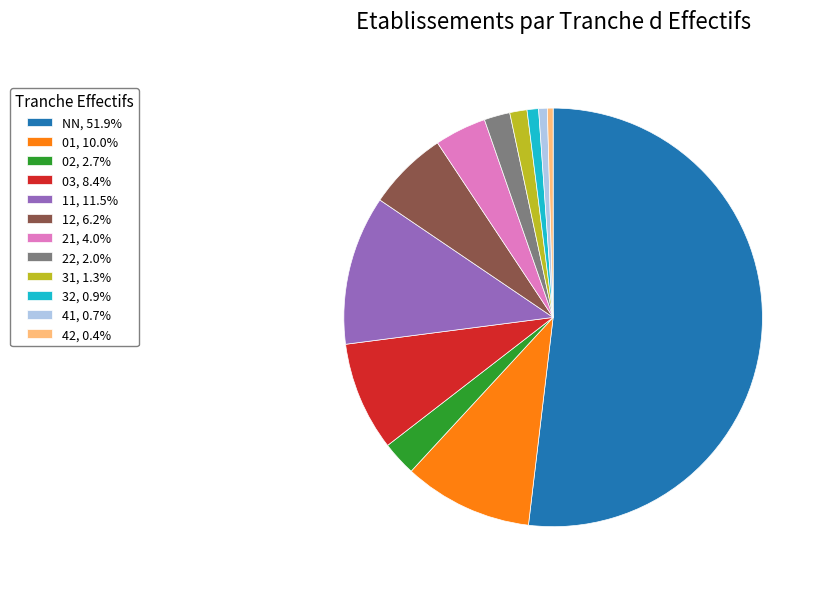

Approximately how many times larger is the value at 41, 0.7% compared to 22, 2.0%?

0.3